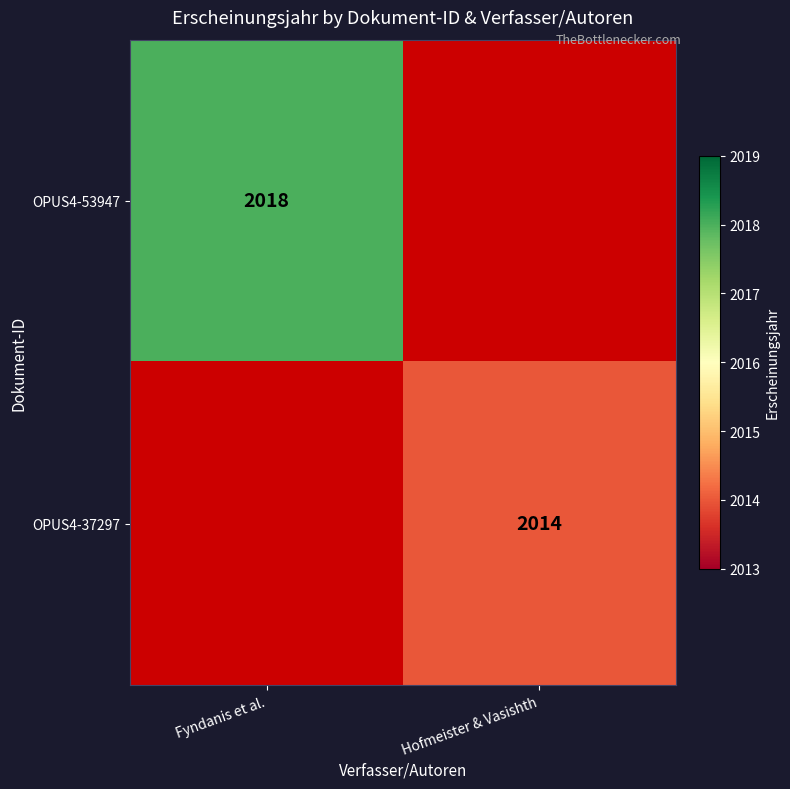

Is the value of OPUS4-53947 at Fyndanis et al. greater than the value of OPUS4-37297 at Hofmeister & Vasishth?

Yes